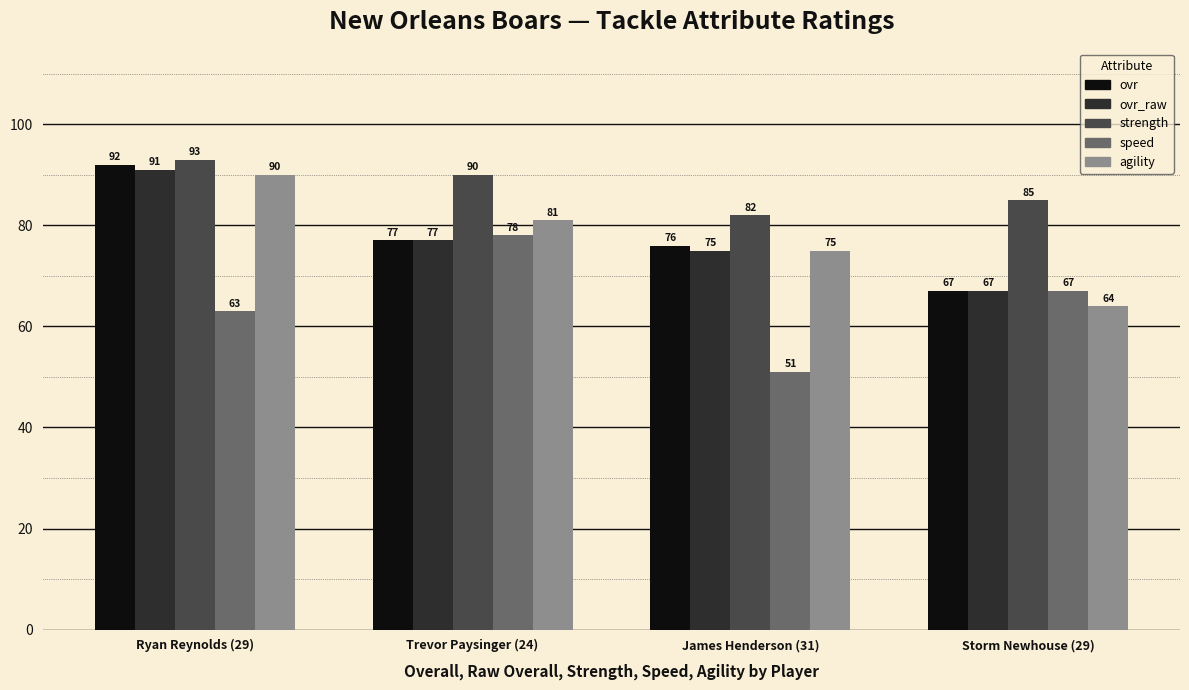

Are the bars horizontal?

No